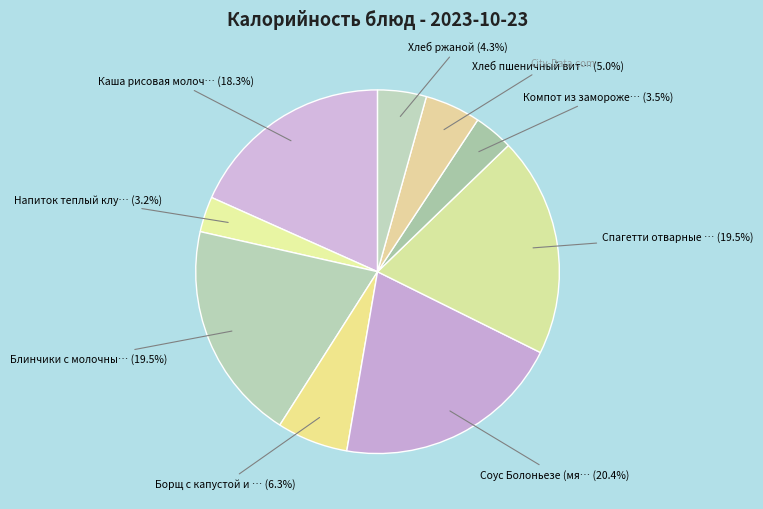

Rank the categories by value from highest to lowest.

Соус Болоньезе (мясо птицы), Спагетти отварные с маслом, Блинчики с молочным сладким соусом, Каша рисовая молочная жидкая, Борщ с капустой и картофелем, Хлеб пшеничный витаминизированный, Хлеб ржаной, Компот из замороженной ягоды, Напиток теплый клубничный